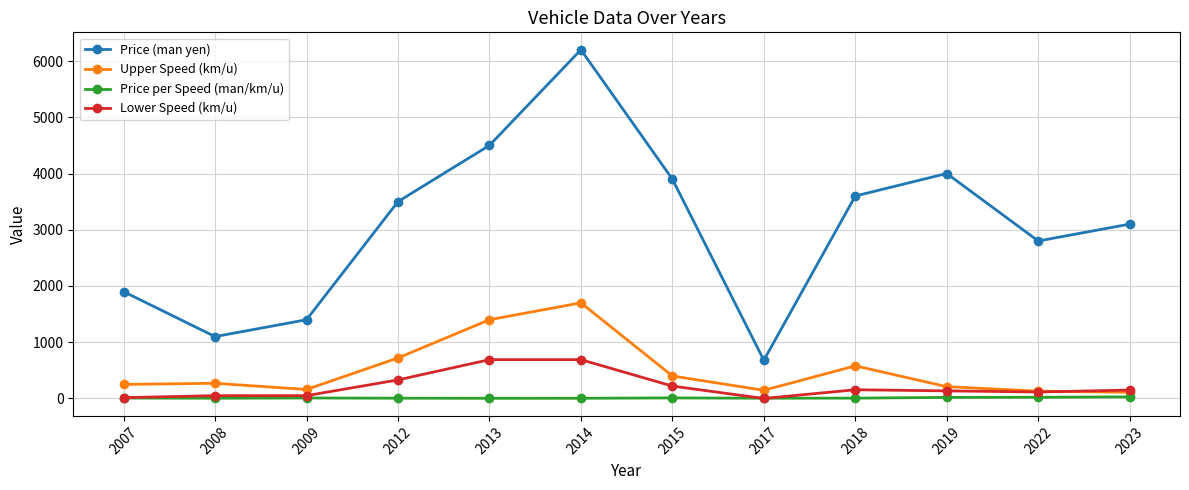

True or false: Price (man yen) has more than 1 points higher than both neighbors.

True